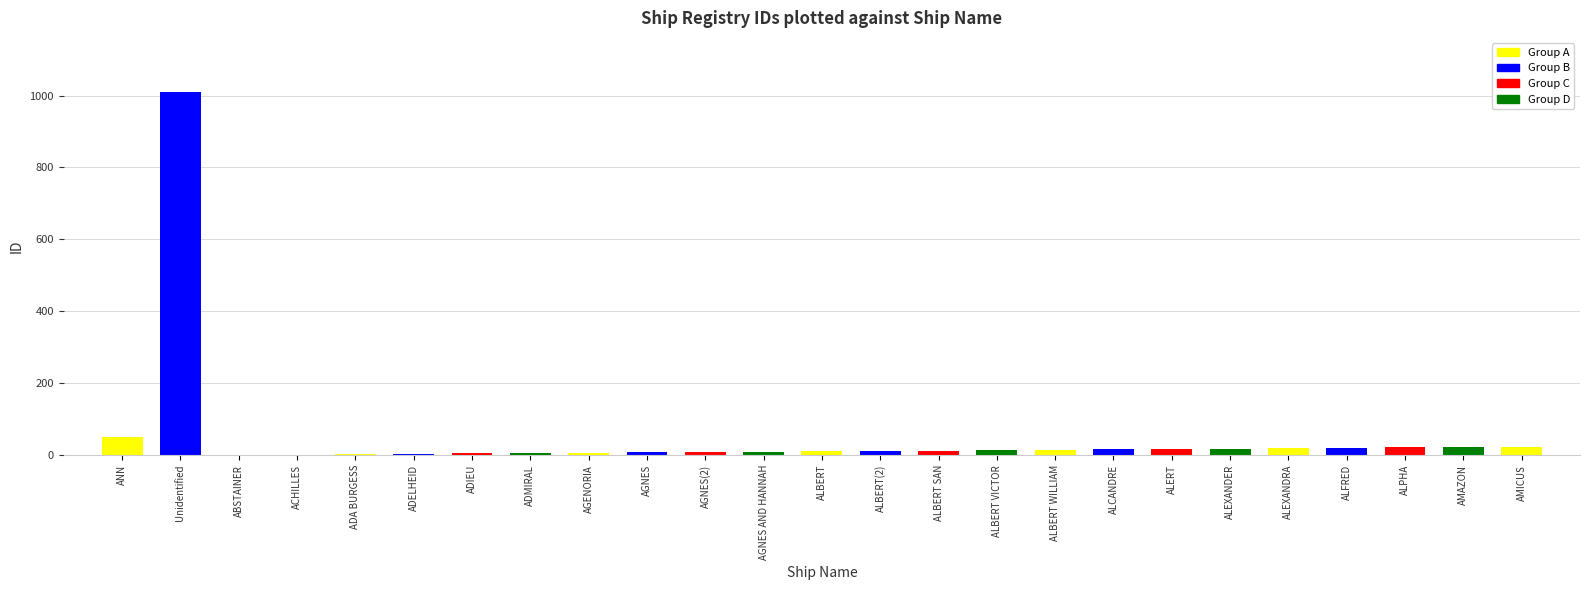

The chart shows a value of 22 at ALBERT VICTOR. True or false?

False